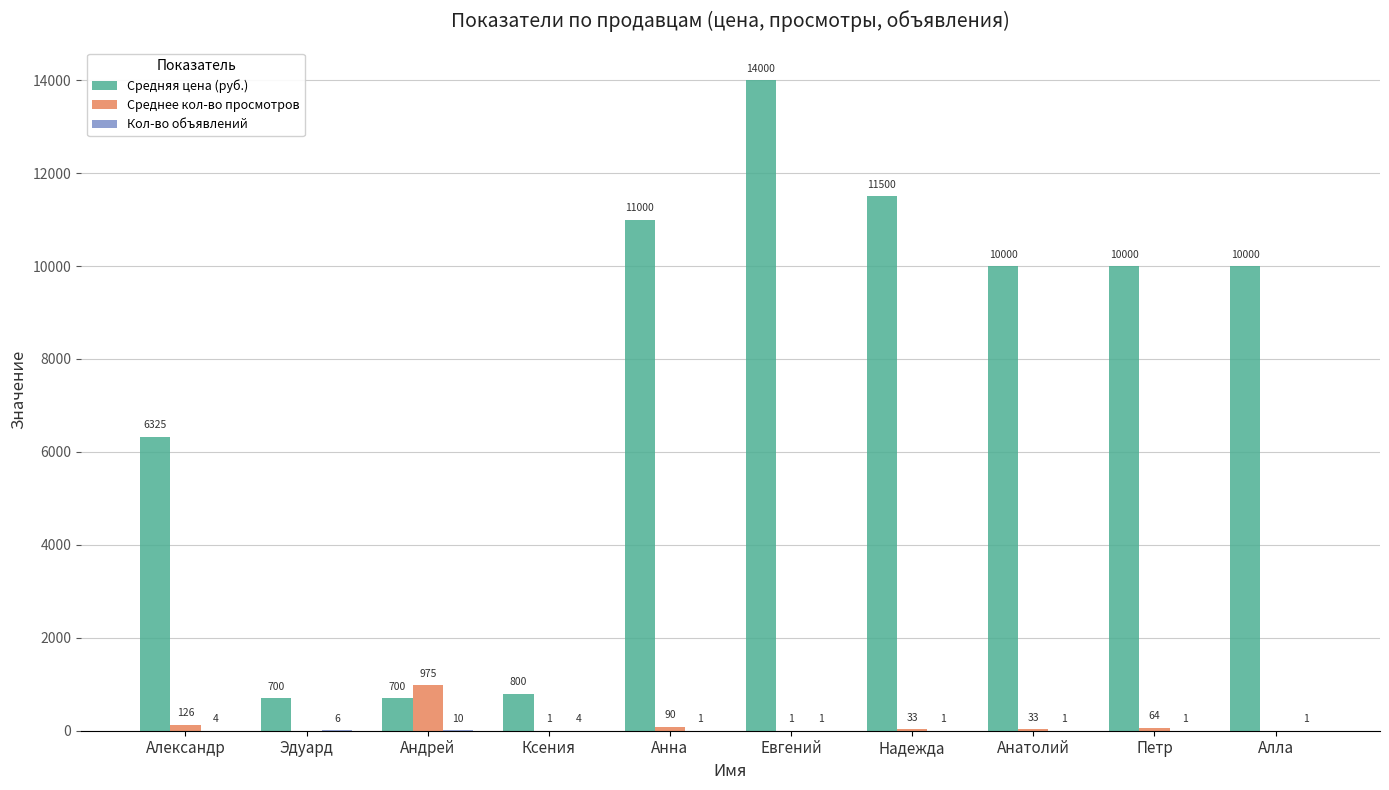

Are the bars grouped side by side (vs. stacked)?

Yes